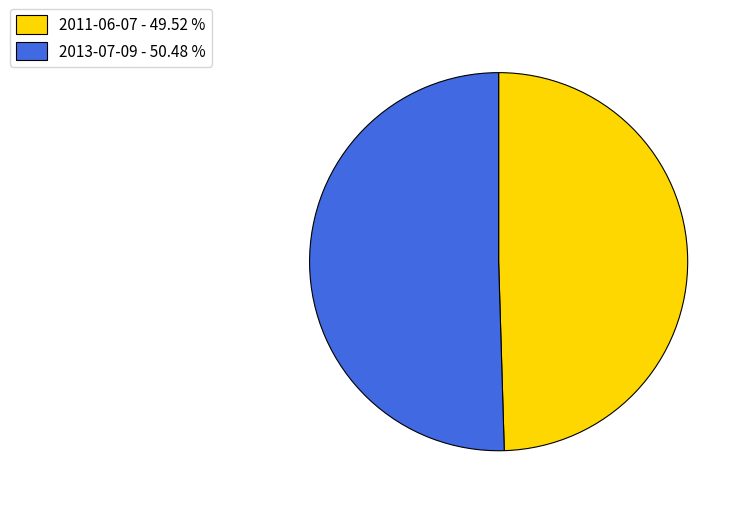

True or false: 2013-07-09 accounts for 50% of the total.

True